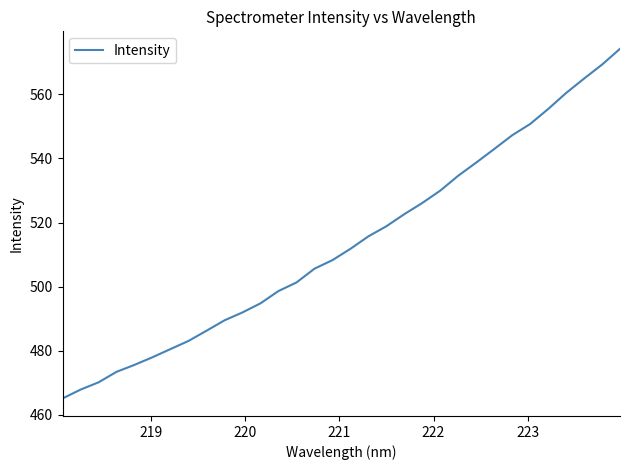

What is the minimum value shown in the chart?

465.1